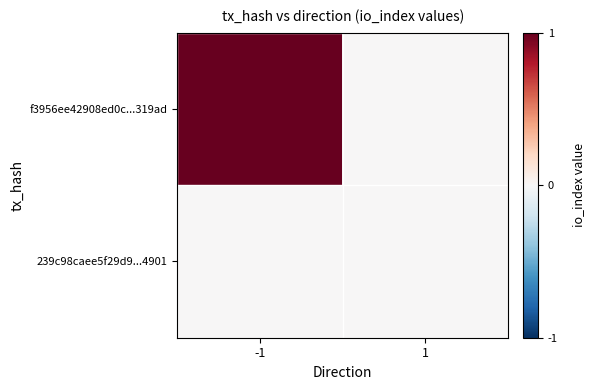

Which label corresponds to the smallest value in the chart?

1